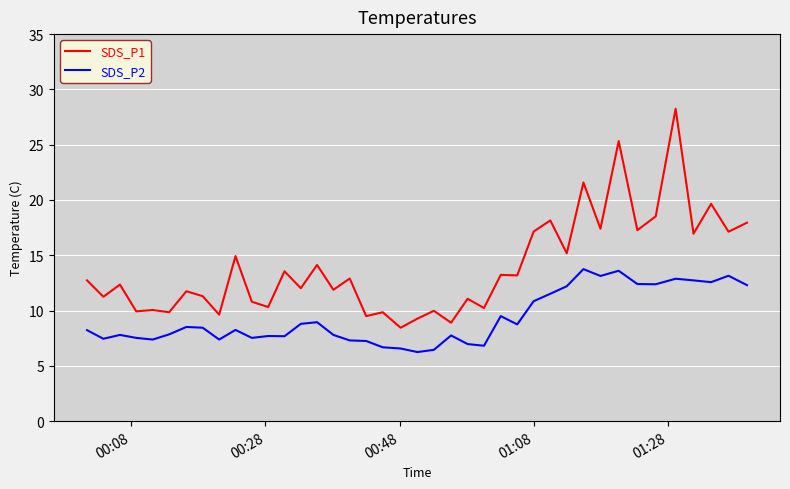

List the series in order of their peak value, lowest first.

SDS_P2, SDS_P1